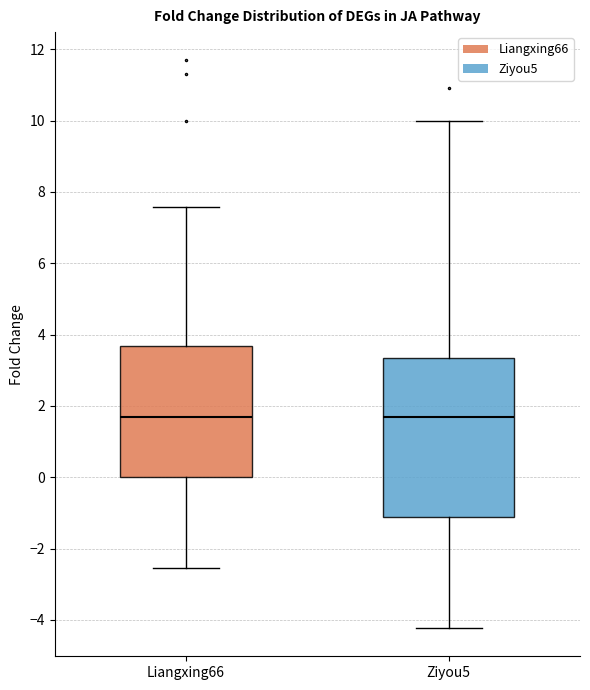

Comparing the boxes themselves (not the whiskers), which one is the tallest?

Ziyou5